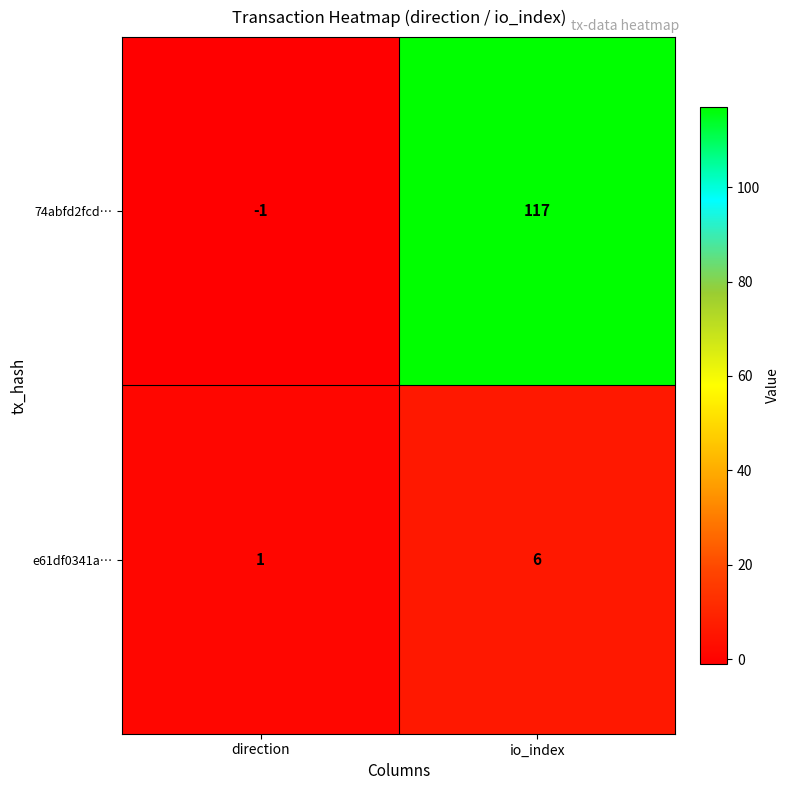

What is the spread (max minus min) of values at io_index?

111